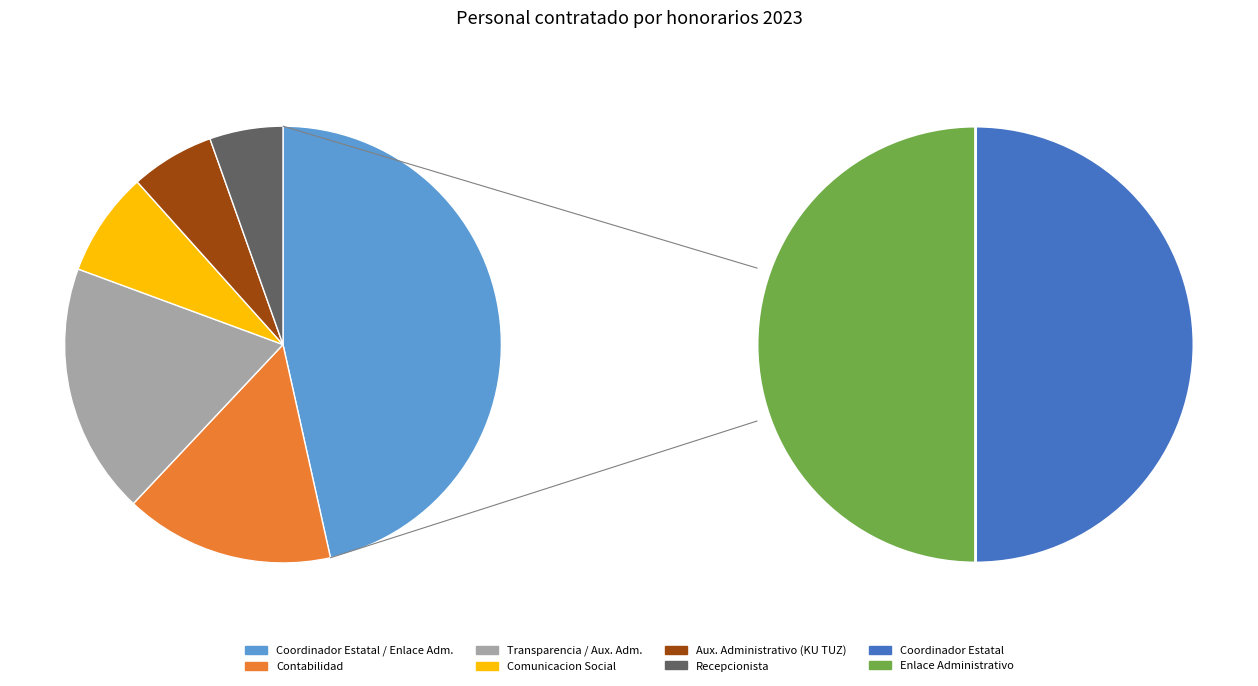

How many slices are in this pie chart?

8